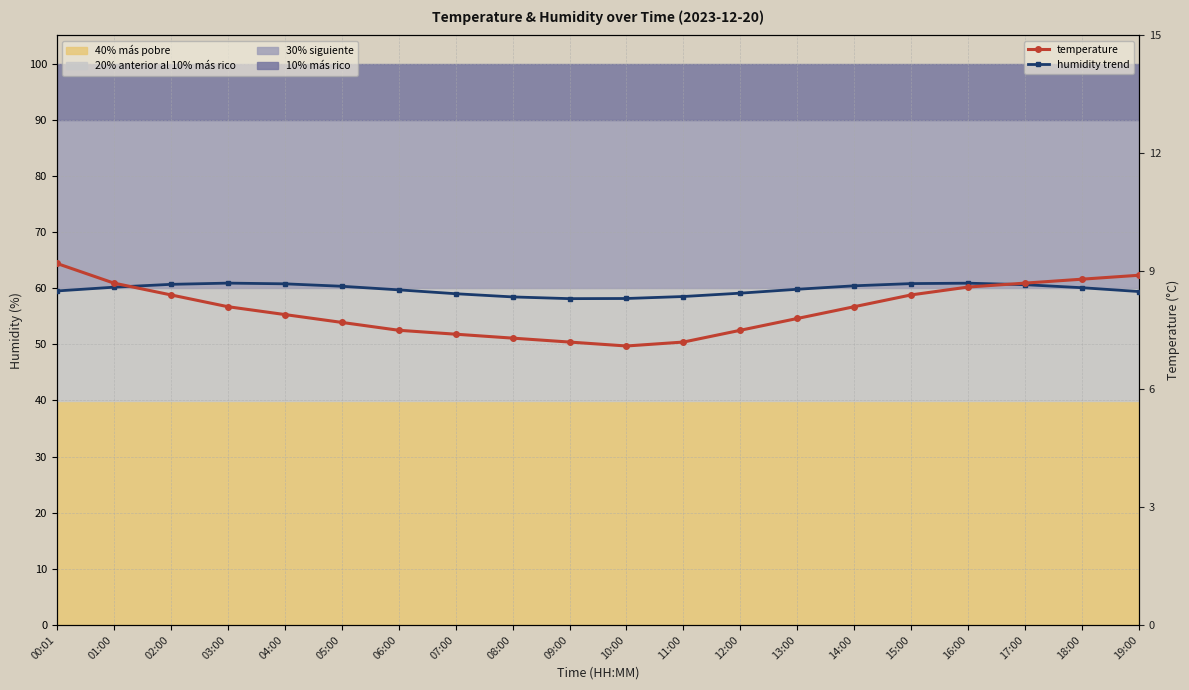

Rank the categories by humidity trend value from lowest to highest.

09:00, 10:00, 08:00, 11:00, 07:00, 12:00, 19:00, 00:01, 06:00, 13:00, 18:00, 01:00, 05:00, 14:00, 17:00, 02:00, 04:00, 15:00, 16:00, 03:00